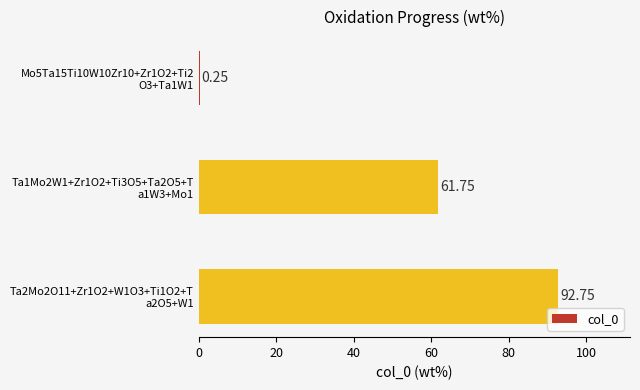

What is the sum of all values?

154.8